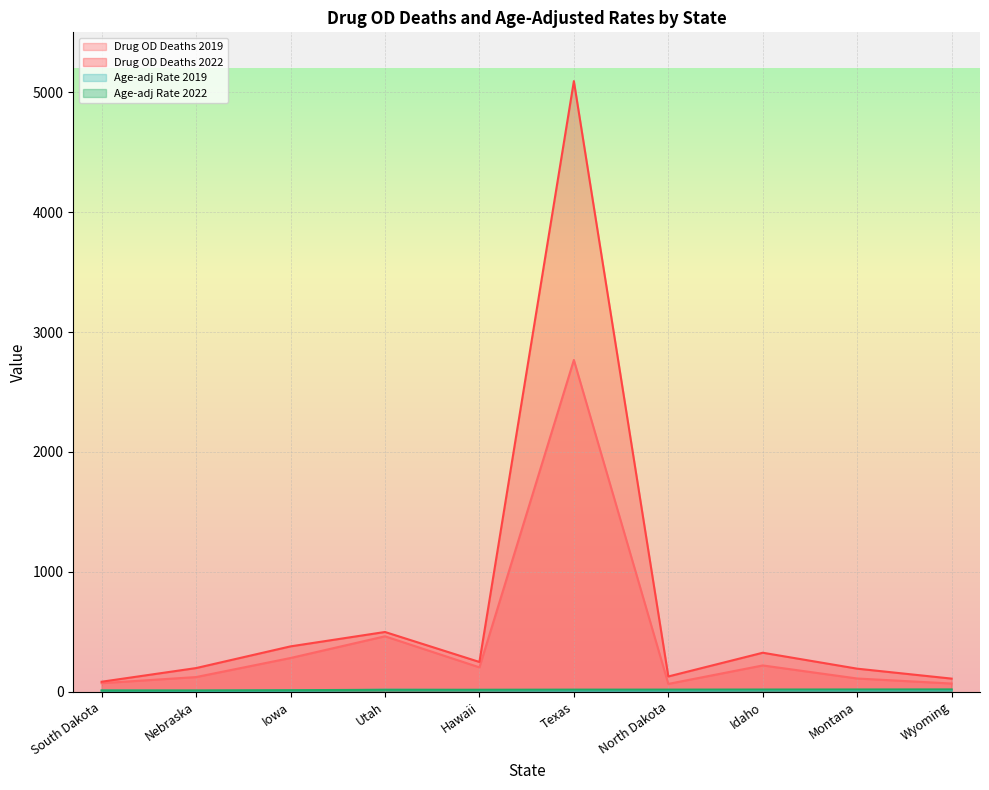

What is the difference between the Drug OD Deaths 2019 values at Texas and Wyoming?

2699.0